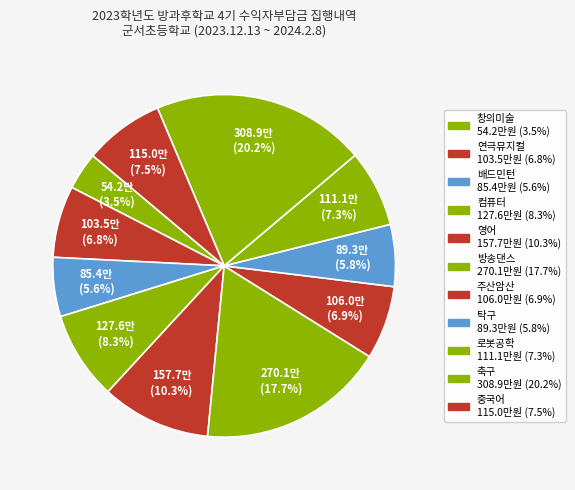

How many slices are in this pie chart?

11